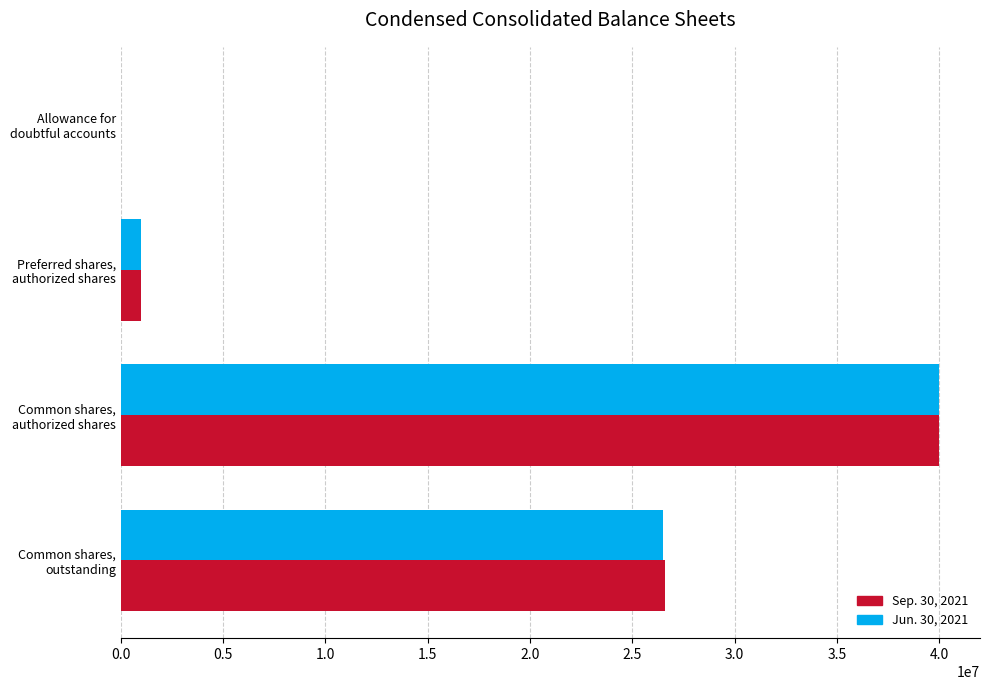

Which series has the widest spread of values?

Jun. 30, 2021